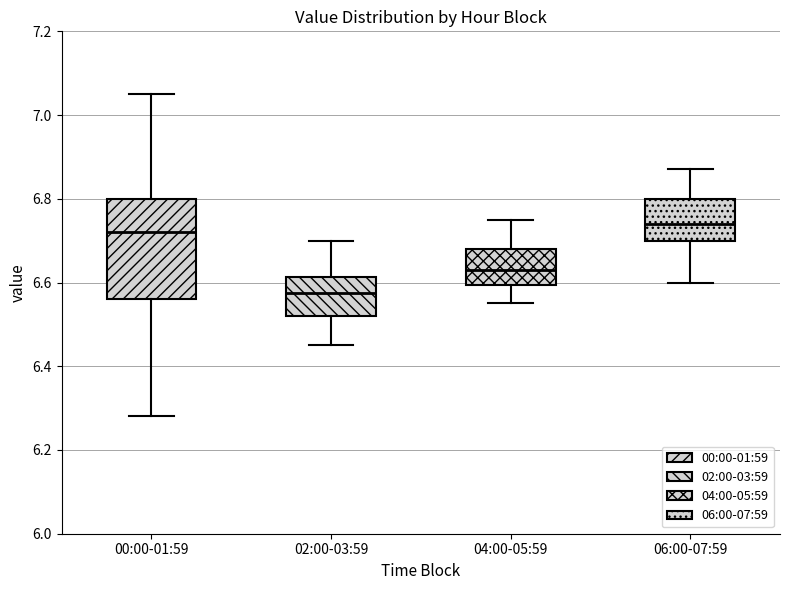

Where does the upper whisker of the box for 04:00-05:59 end on the y-axis? The values are not printed on the chart, so give them approximately, as read against the axis.

6.76